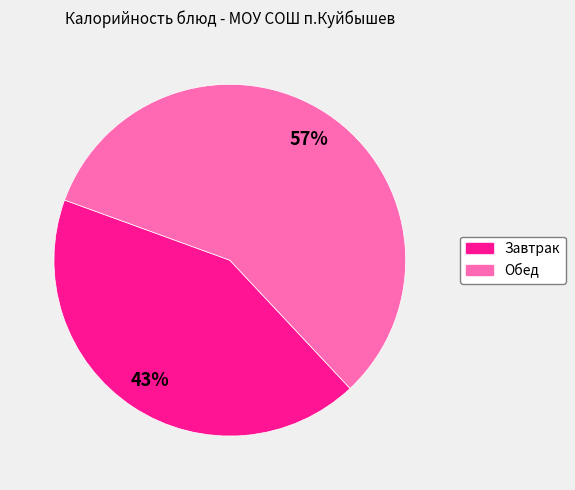

To the nearest percent, what is the average slice percentage?

50%